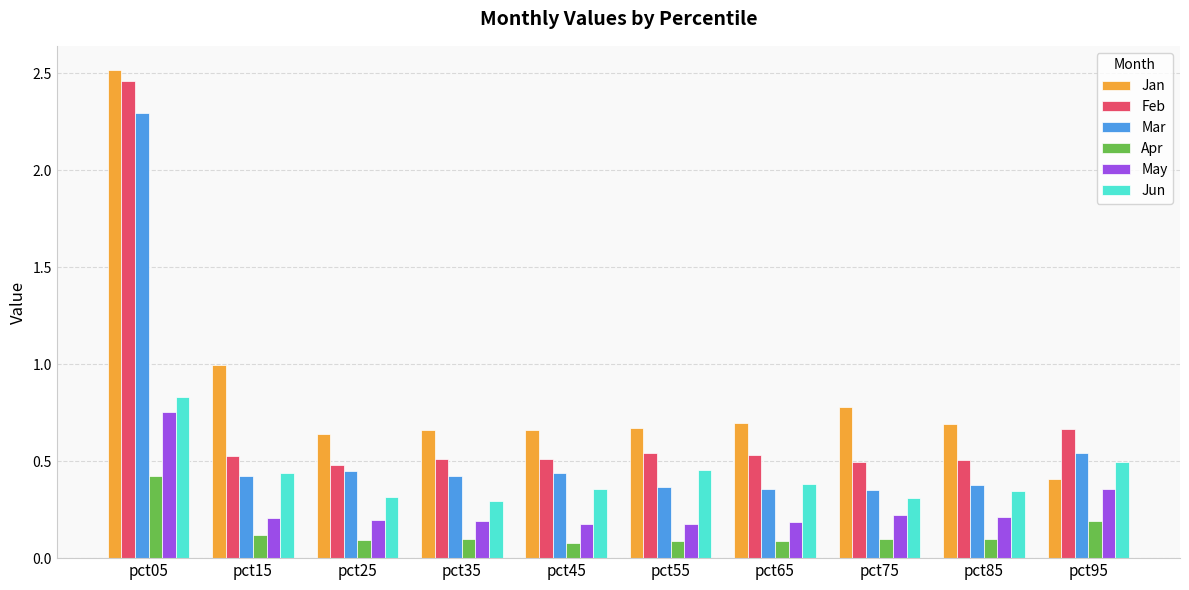

Which series has the widest spread of values?

Jan